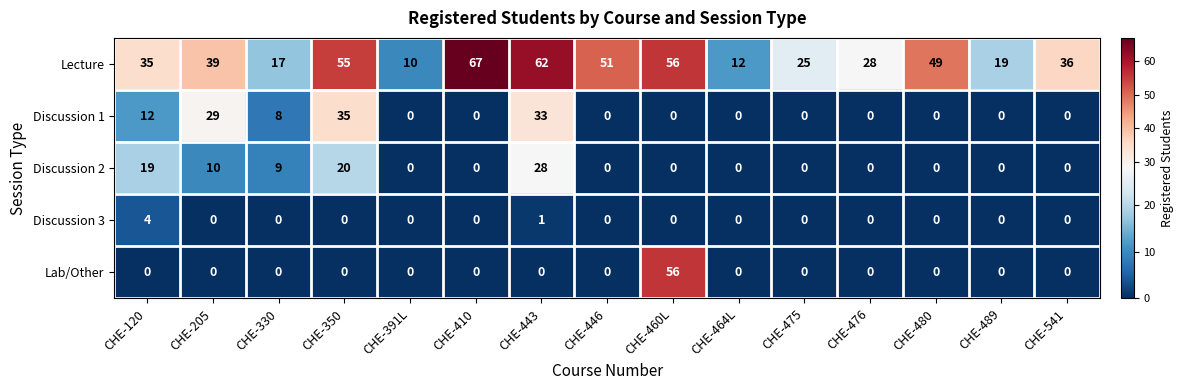

List the series in order of their peak value, lowest first.

Discussion 3, Discussion 2, Discussion 1, Lab/Other, Lecture